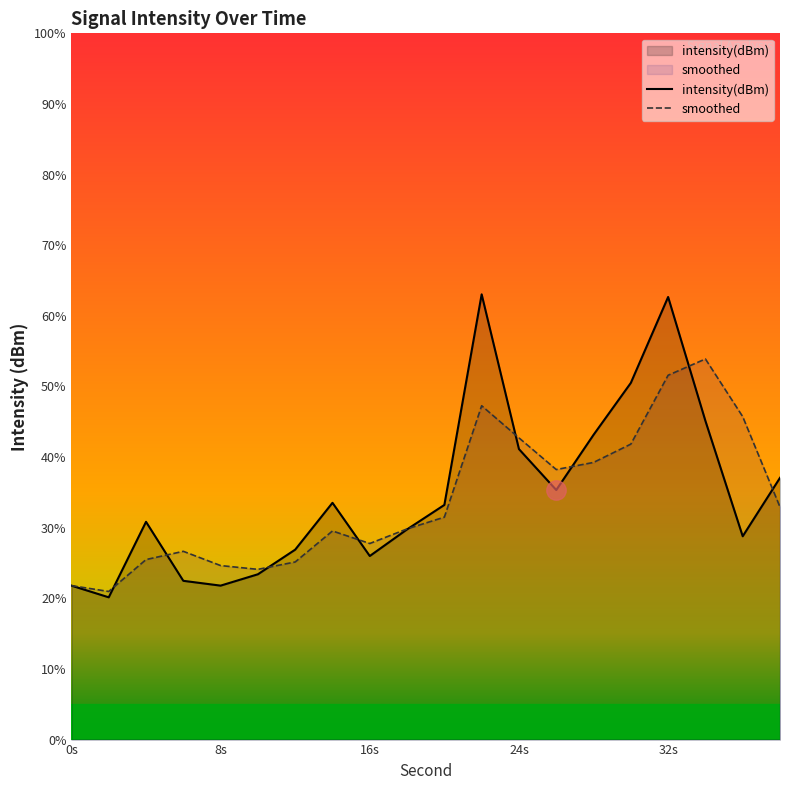

In intensity(dBm), how many points are higher than both neighbors (excluding endpoints)?

4